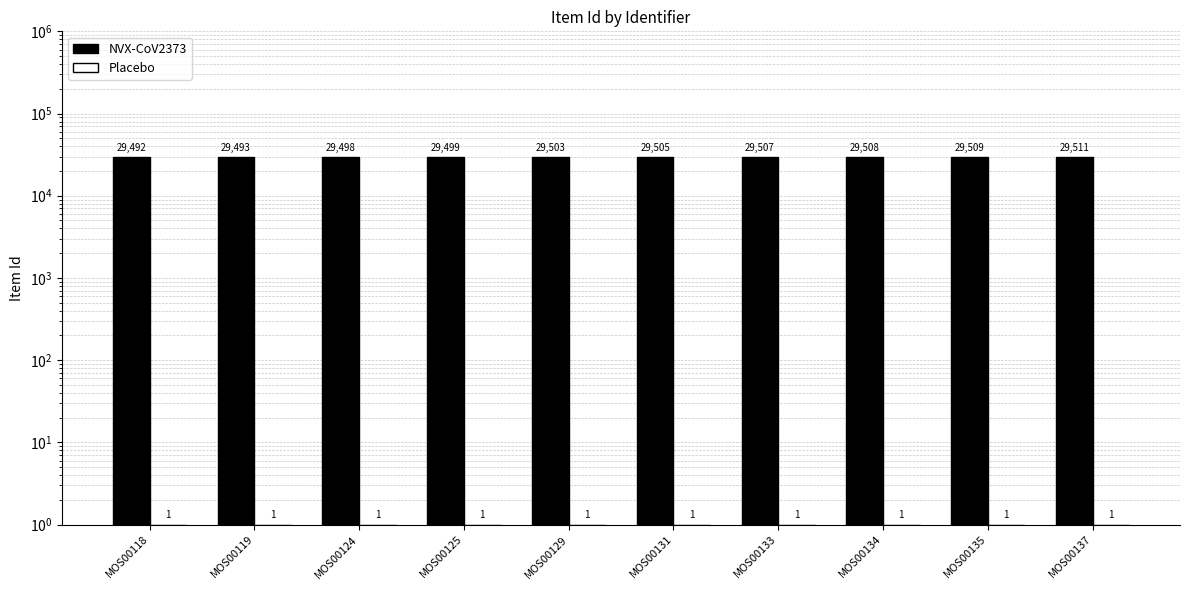

Rank the series at MOS00119 from highest to lowest value.

NVX-CoV2373, Placebo